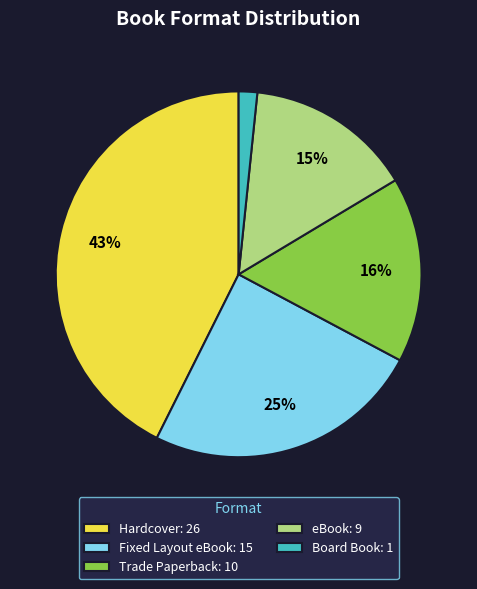

Count the number of slices in the pie.

5